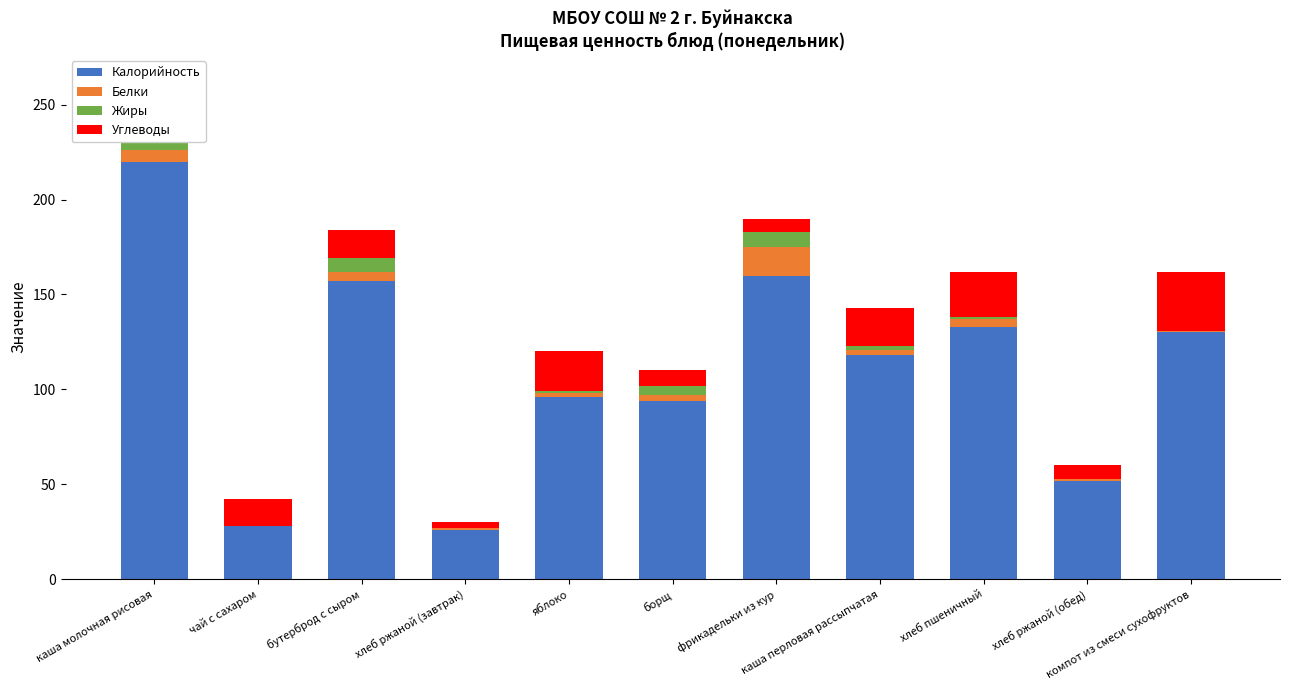

Is the value of Углеводы at каша молочная рисовая greater than the value of Жиры at яблоко?

Yes